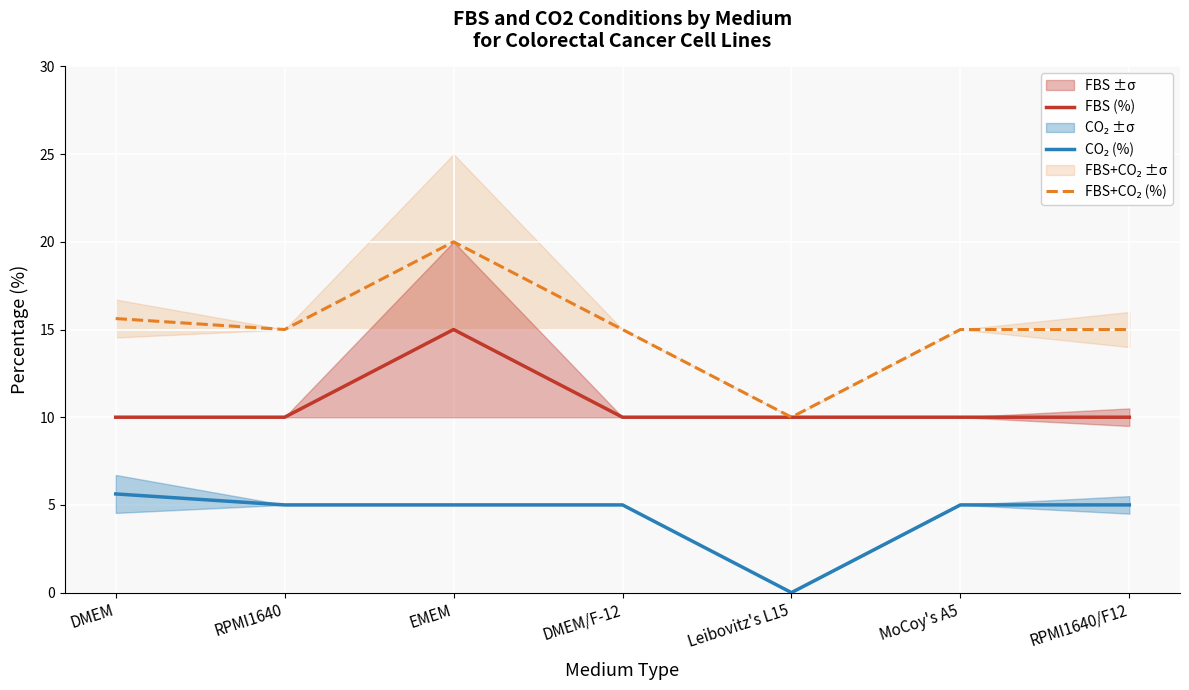

Between DMEM and EMEM, which series saw the biggest shift?

FBS (%)